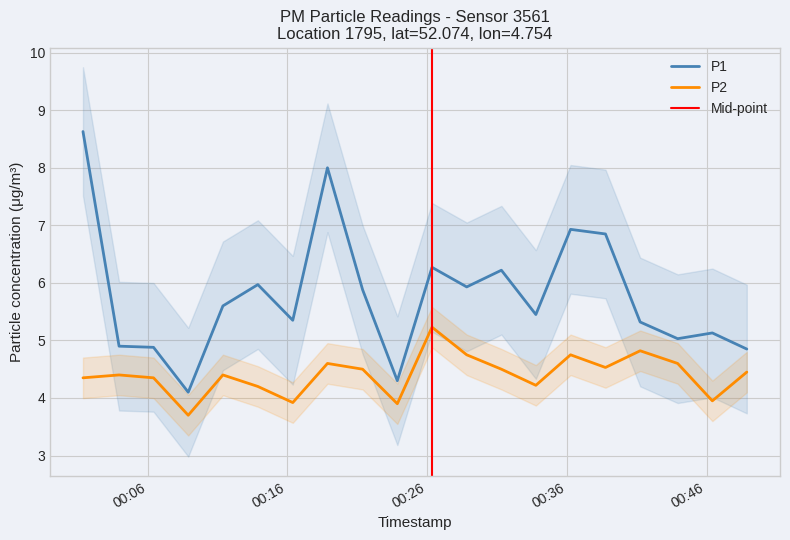

What is the highest value of the P2 series?

5.2